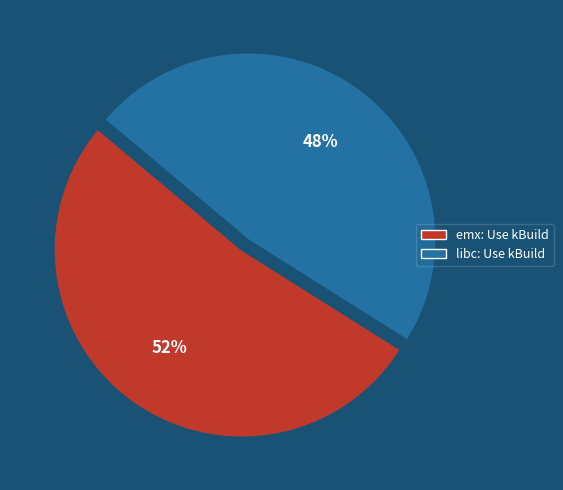

Rank the categories by value from lowest to highest.

libc: Use kBuild, emx: Use kBuild